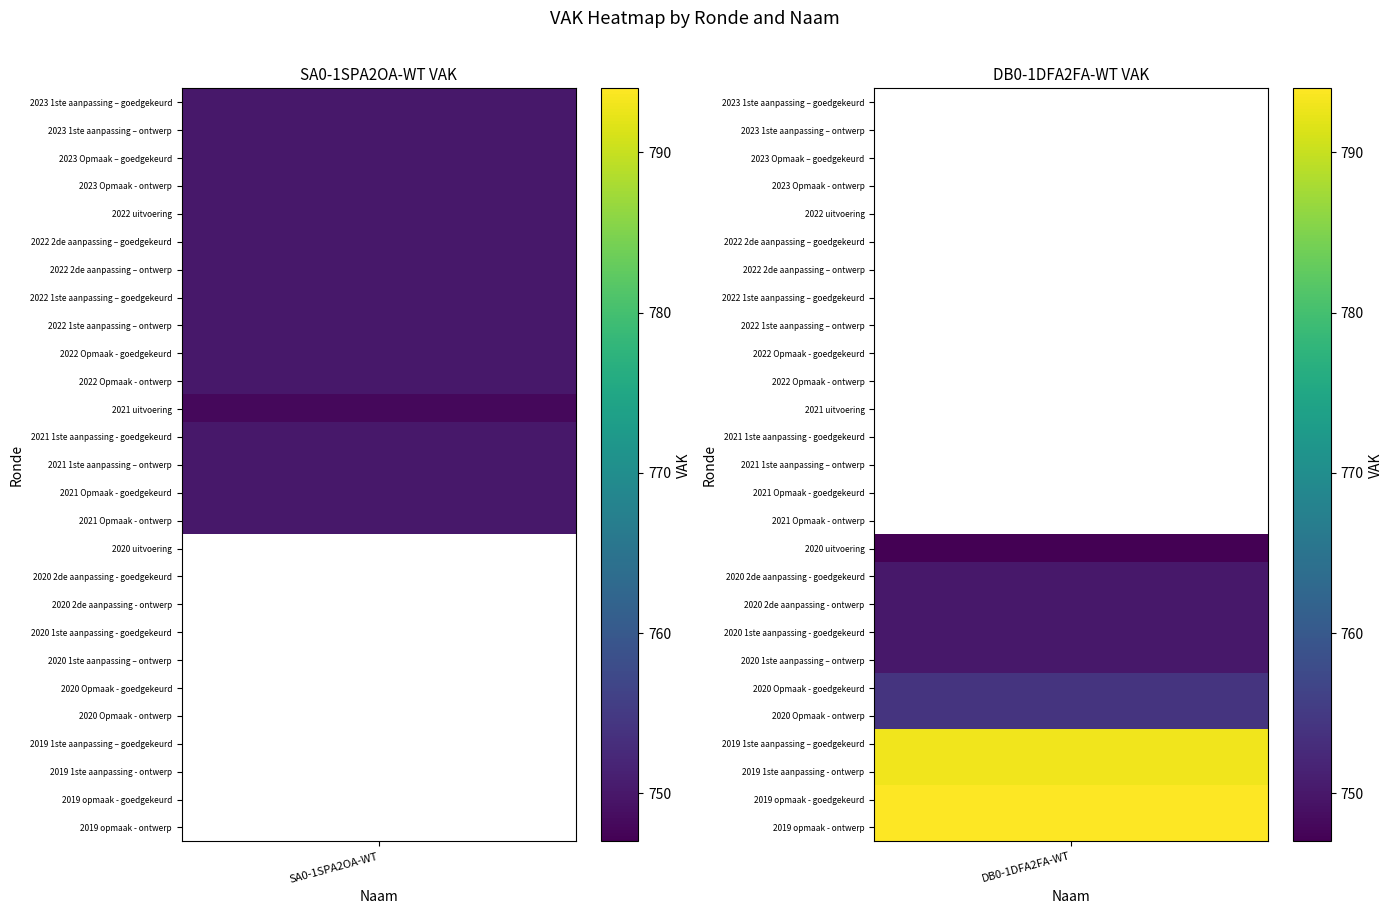

Is it true that SA0-1SPA2OA-WT equals 445 at 2023 Opmaak - ontwerp?

False